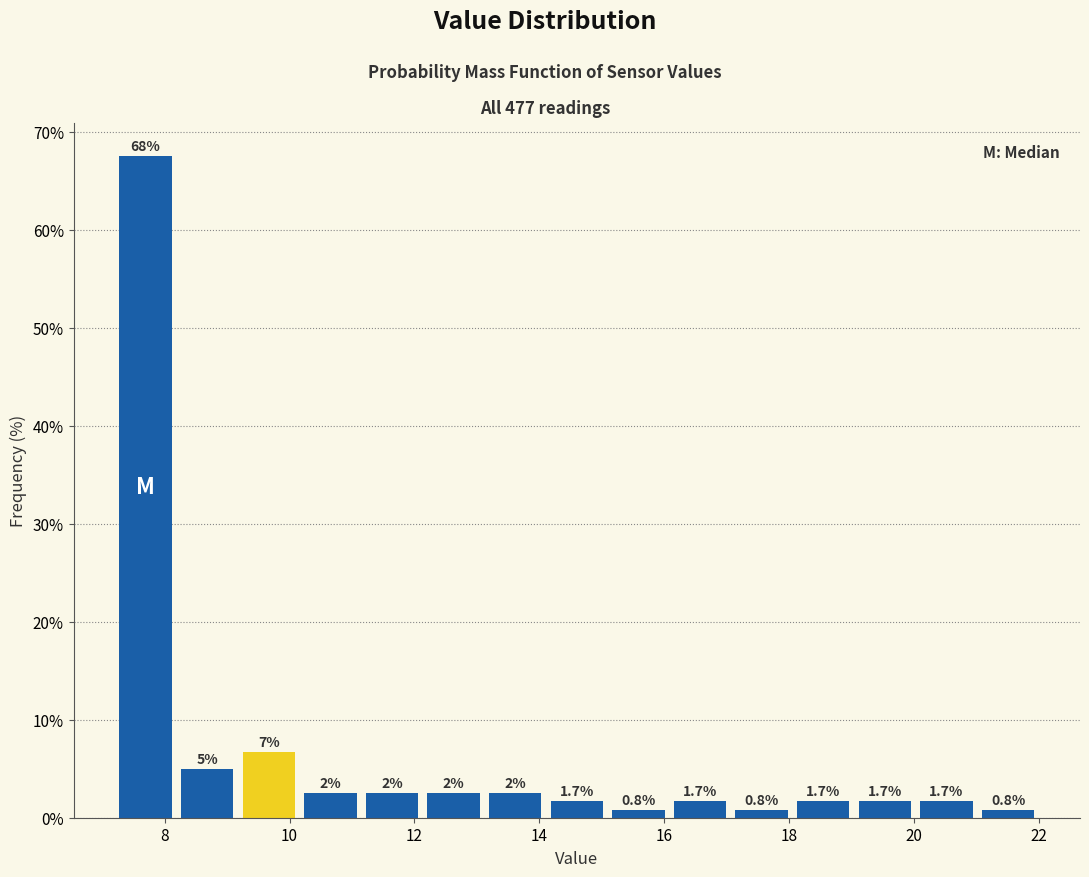

Which range on the x-axis has the tallest bar?

7.2 to 8.2